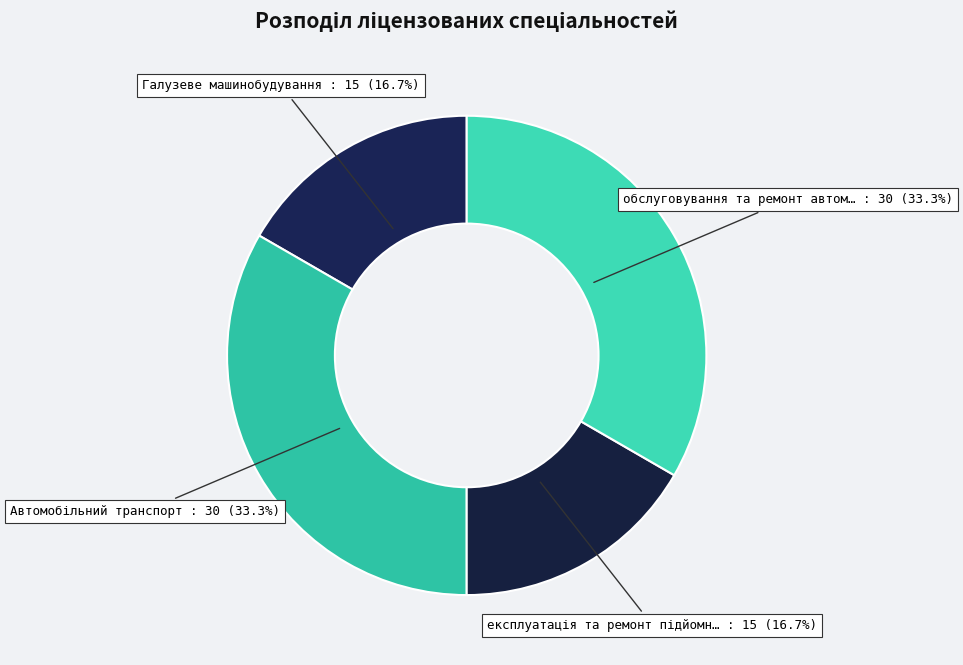

Rank the categories by value from highest to lowest.

Автомобільний транспорт, обслуговування та ремонт автомобілів, Галузеве машинобудування, експлуатація та ремонт підйомно-транспортних машин